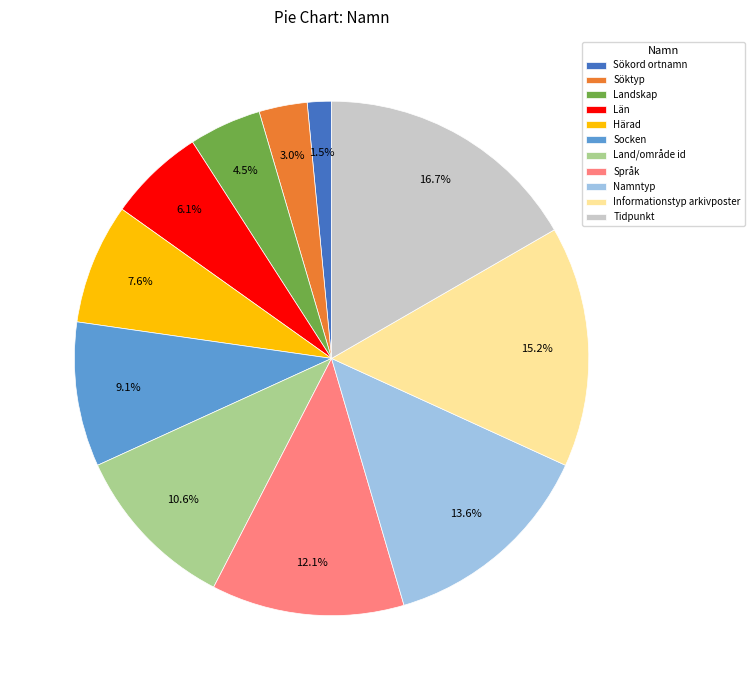

How many slices are in this pie chart?

11